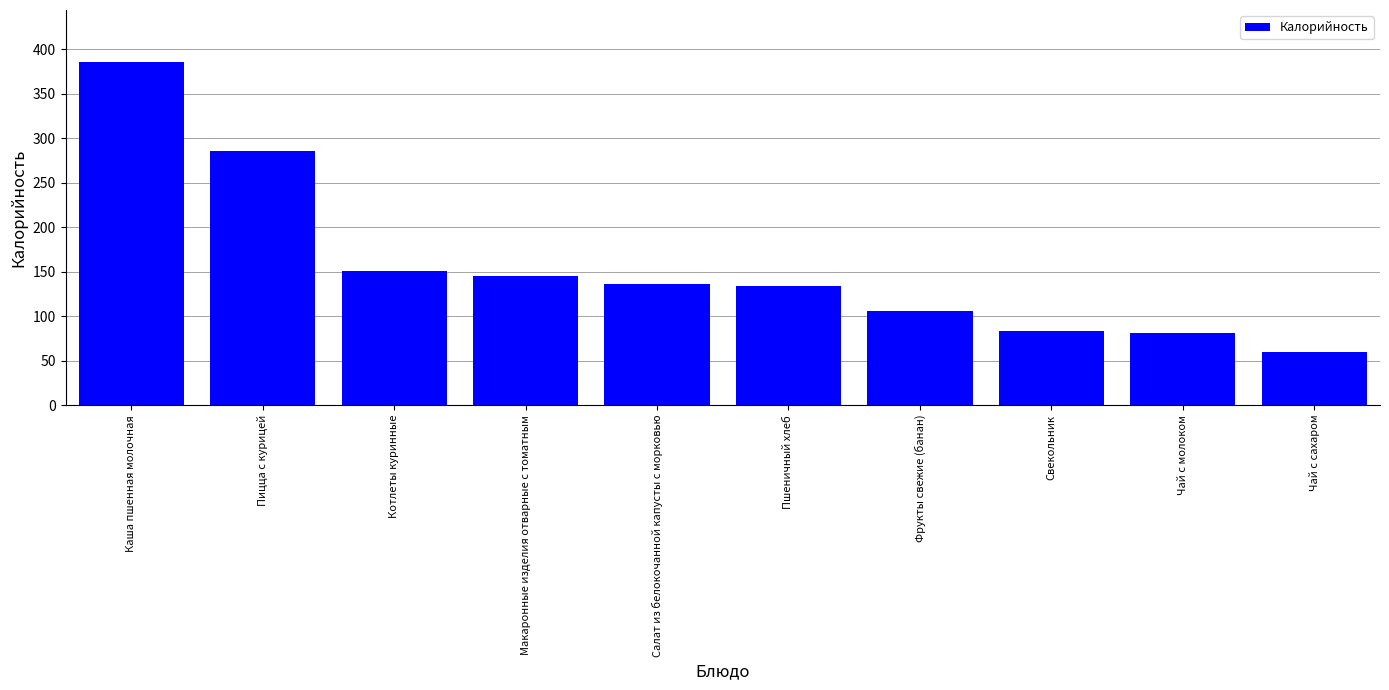

What is the sum of all values?

1566.5